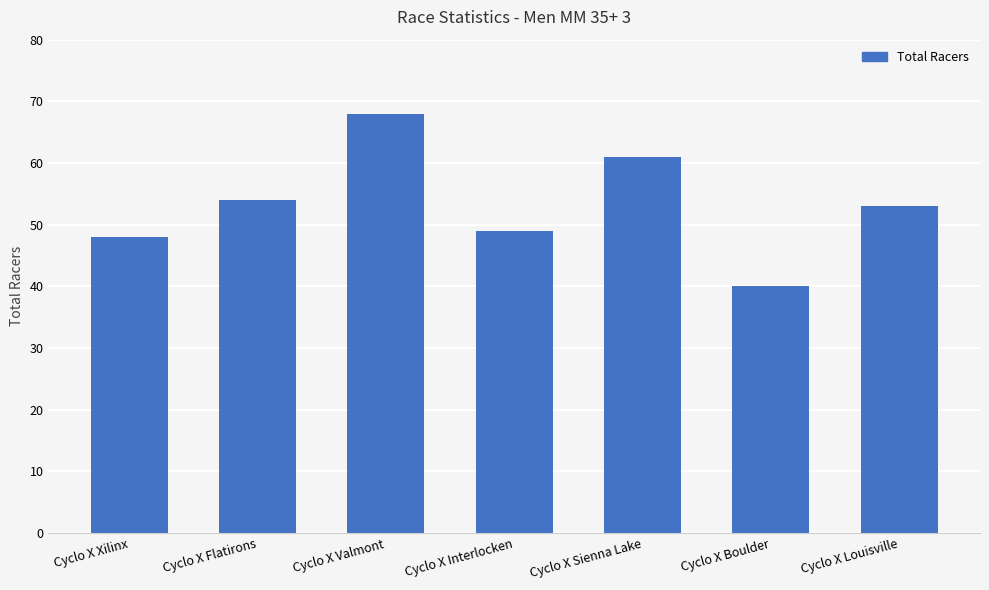

Reading right to left, what are all the values shown in this chart?

53	40	61	49	68	54	48